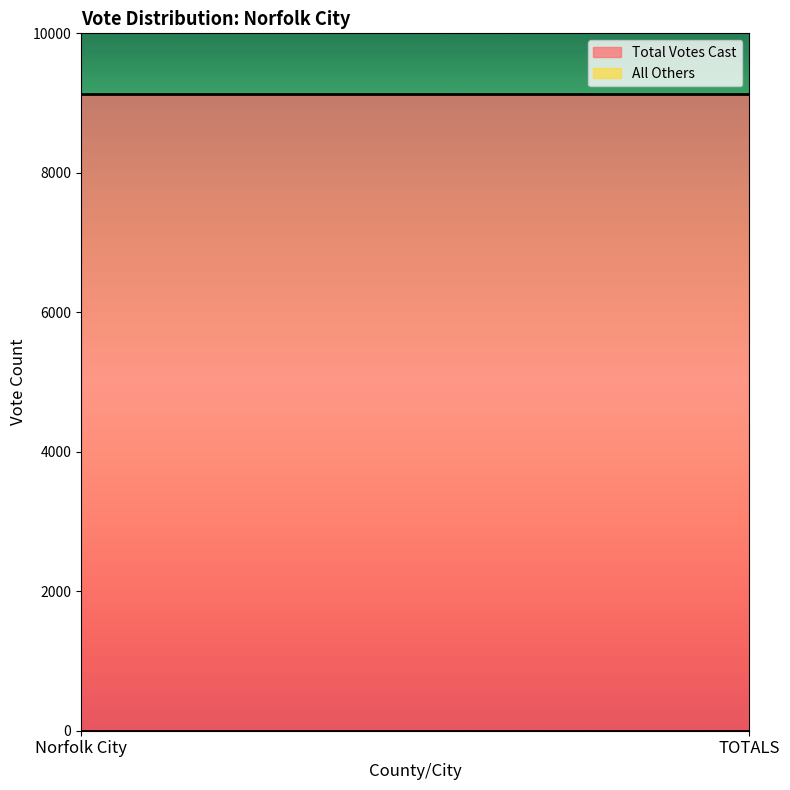

Between Norfolk City and TOTALS, which series saw the biggest shift?

Total Votes Cast